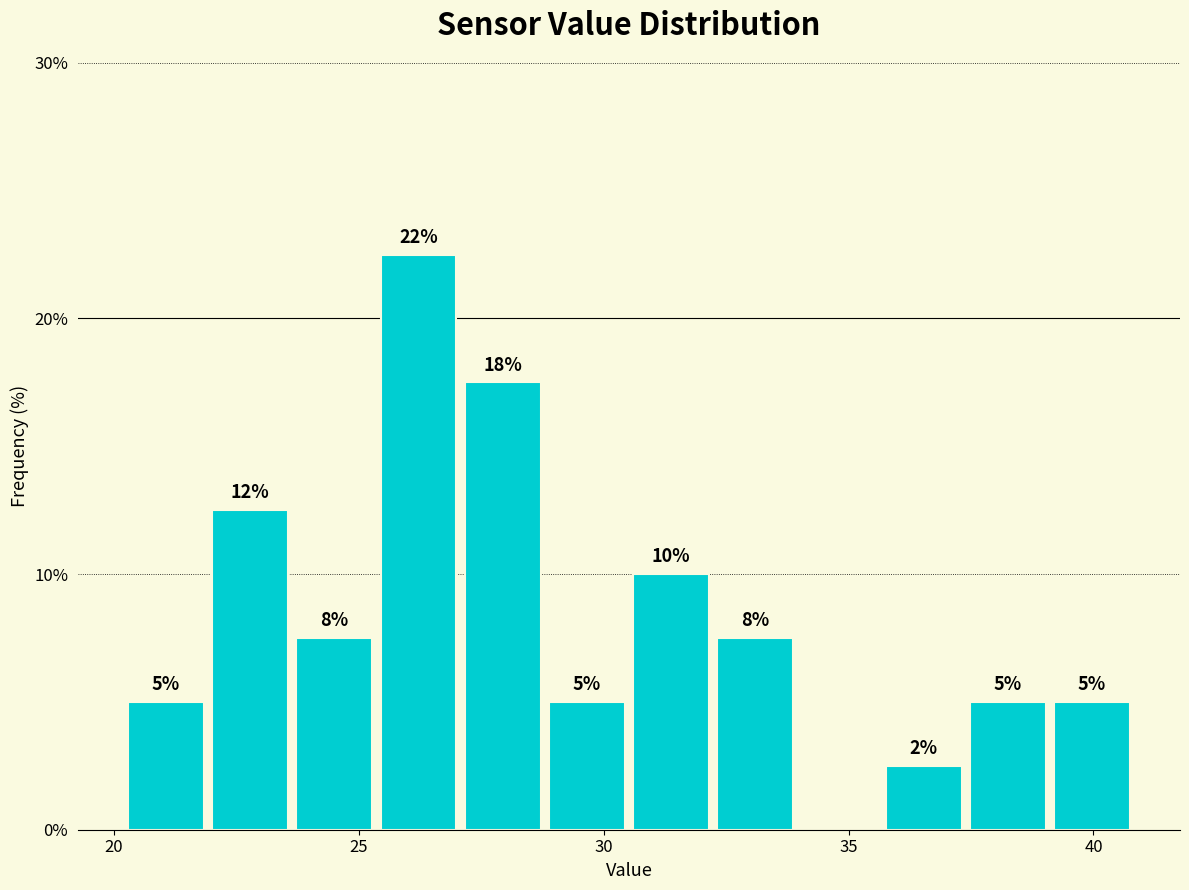

Around what value on the x-axis is the tallest bar? Give the approximate position of its centre, as read against the axis.

26.0